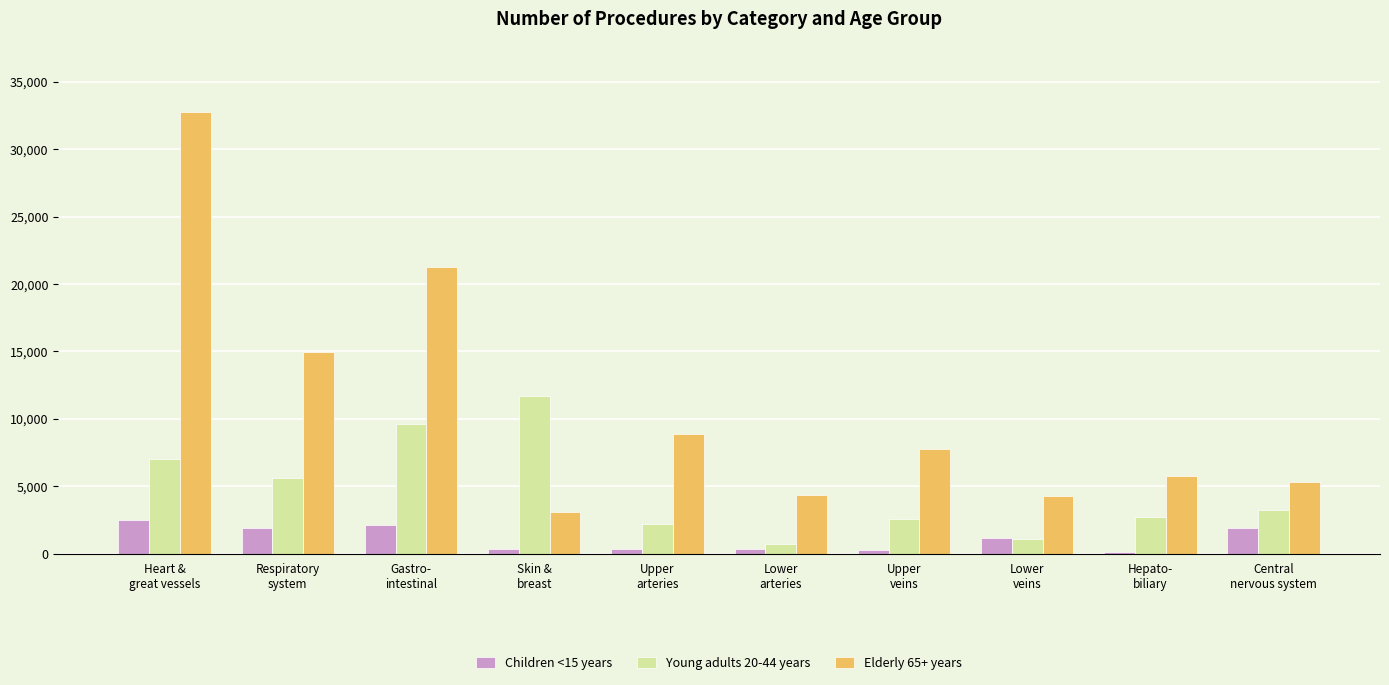

Which series has the widest spread of values?

Elderly 65+ years